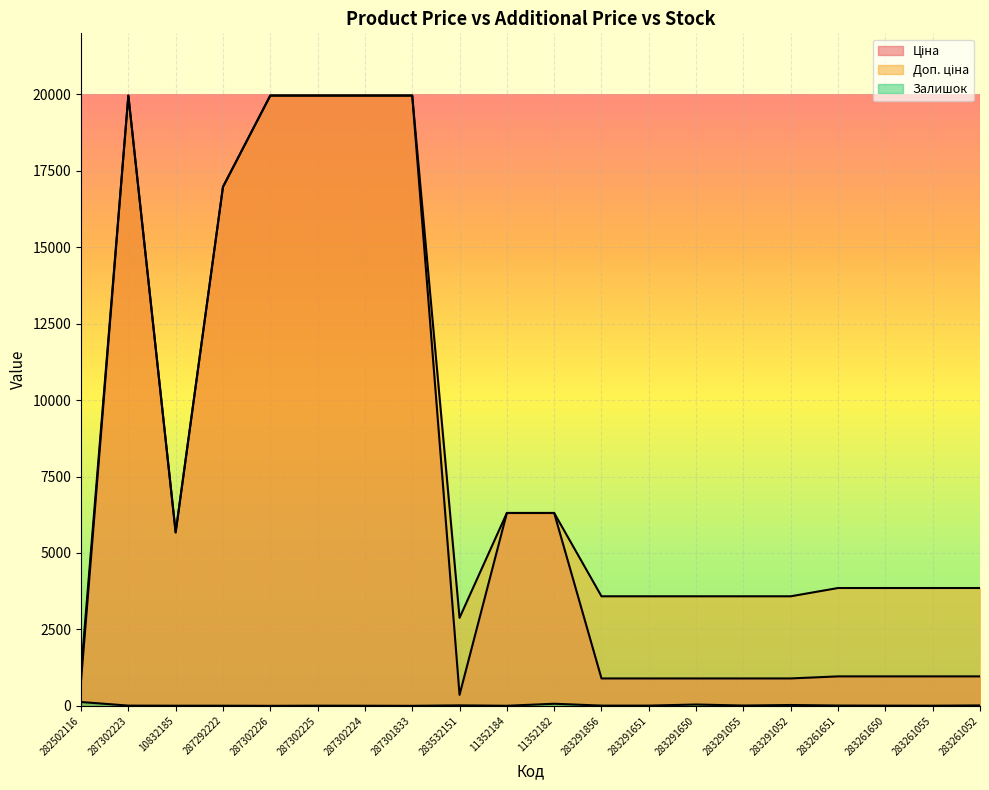

At how many categories does at least one series exceed 758?

20